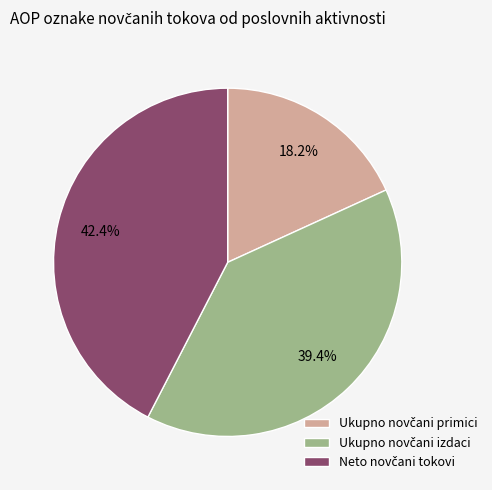

Is there a majority slice in this chart?

No